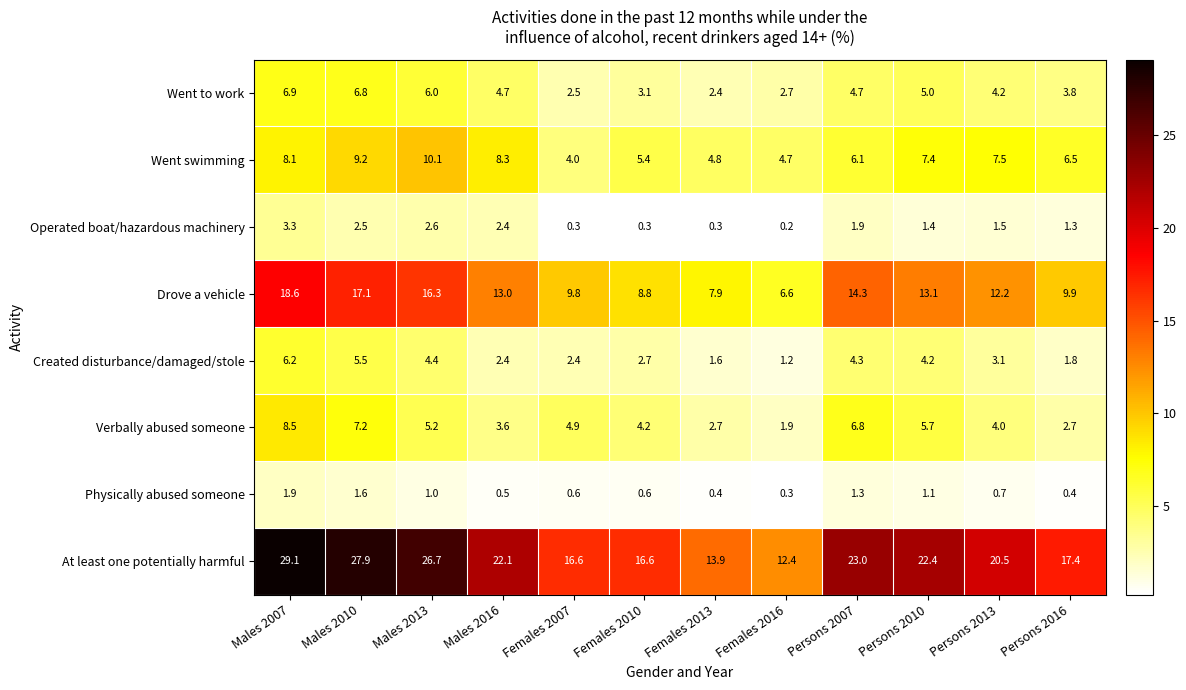

Count the number of data series in this chart.

8